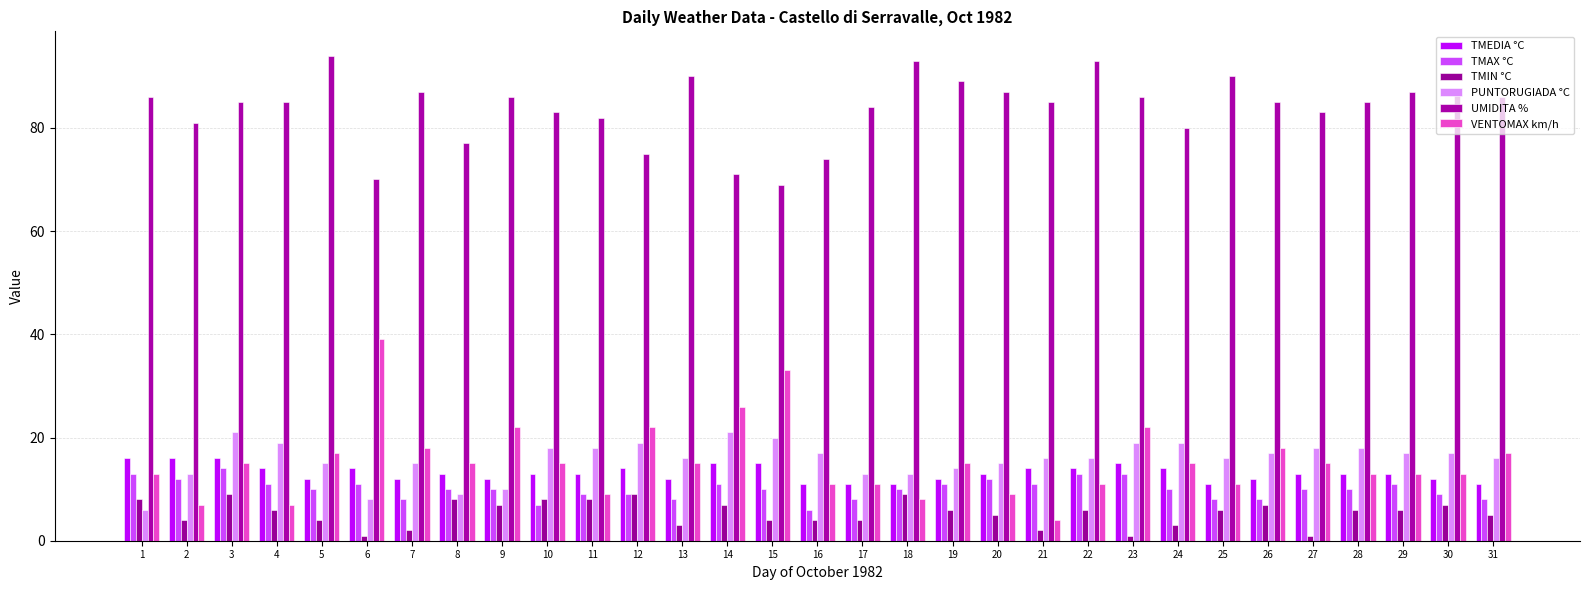

At which category does the chart reach its peak across all series?

5